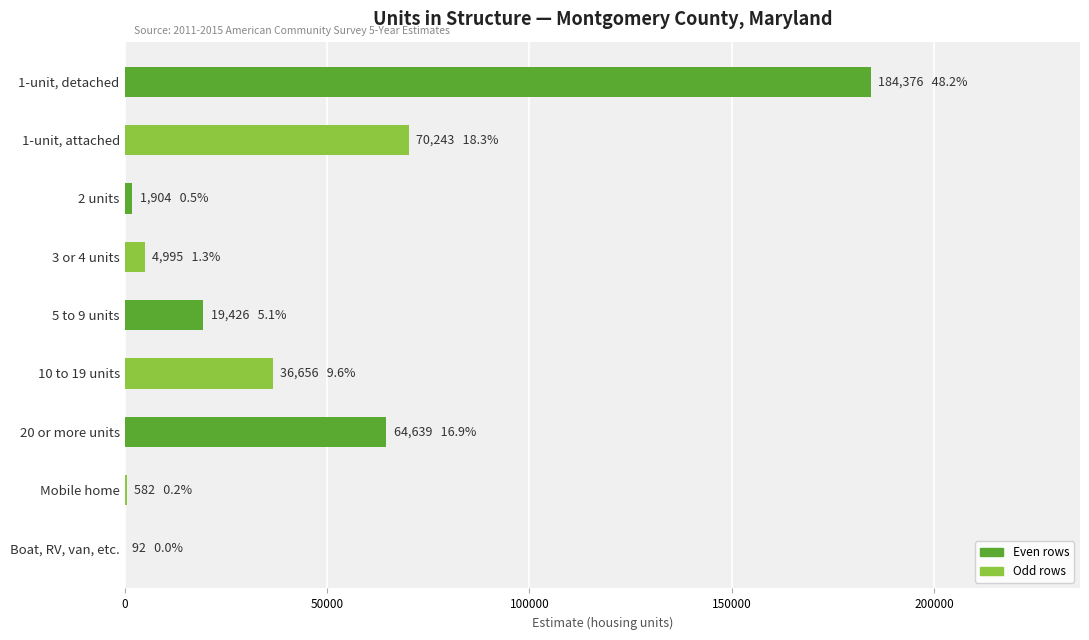

Count the number of data series in this chart.

1